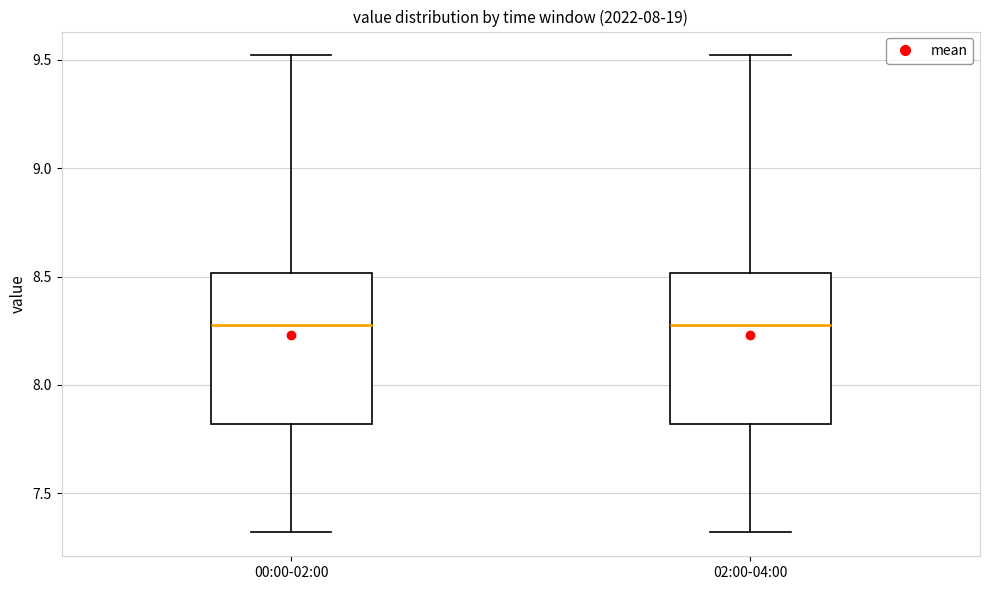

Reading left to right, read every box against the y-axis: the position of its median line, the range the box covers, and the ends of its whiskers. The values are not printed on the chart, so give them approximately, as read against the axis.

00:00-02:00: median 8.3, box 7.8 to 8.5, whiskers 7.3 to 9.5
02:00-04:00: median 8.3, box 7.8 to 8.5, whiskers 7.3 to 9.5